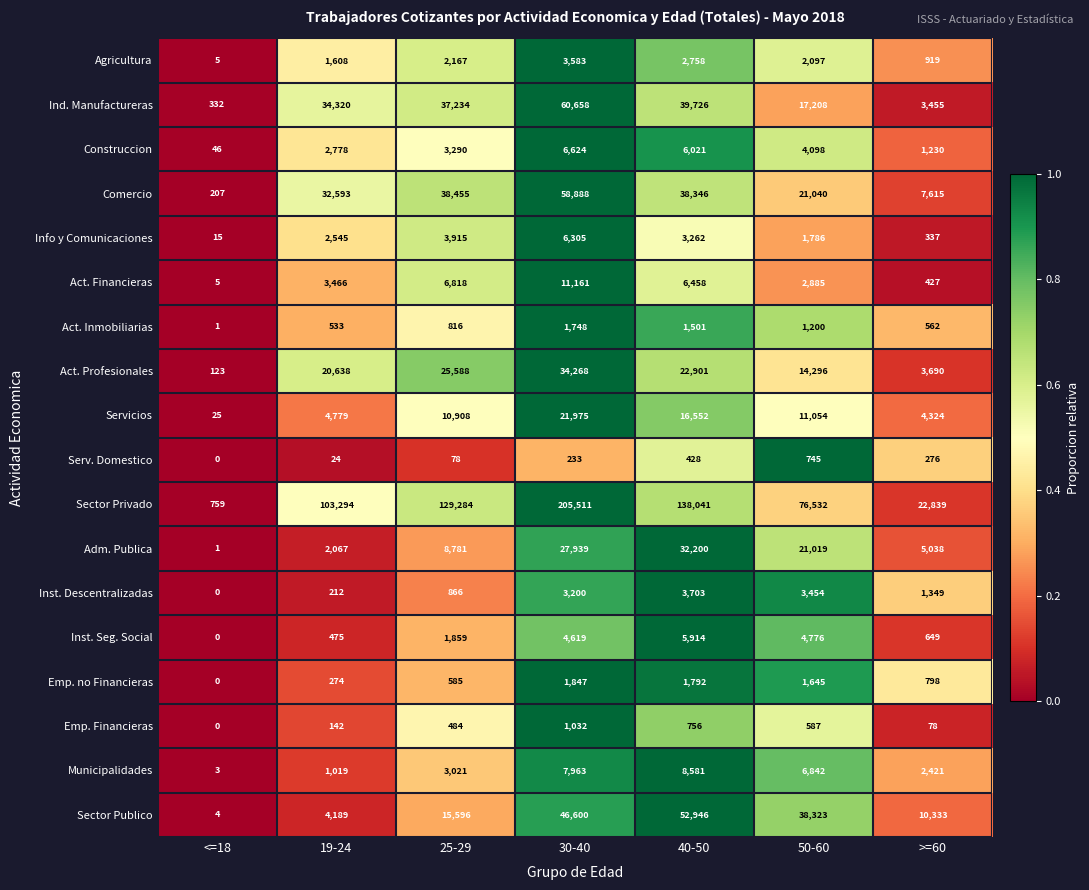

Which category has the highest value across all series?

30-40